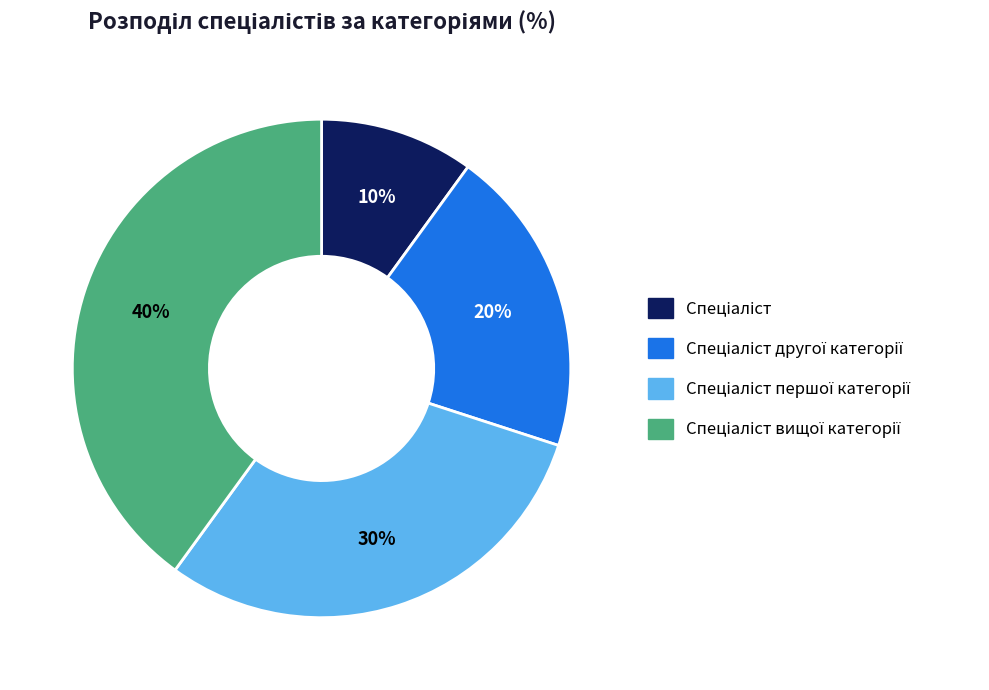

Is there any slice that represents more than half of the pie?

No